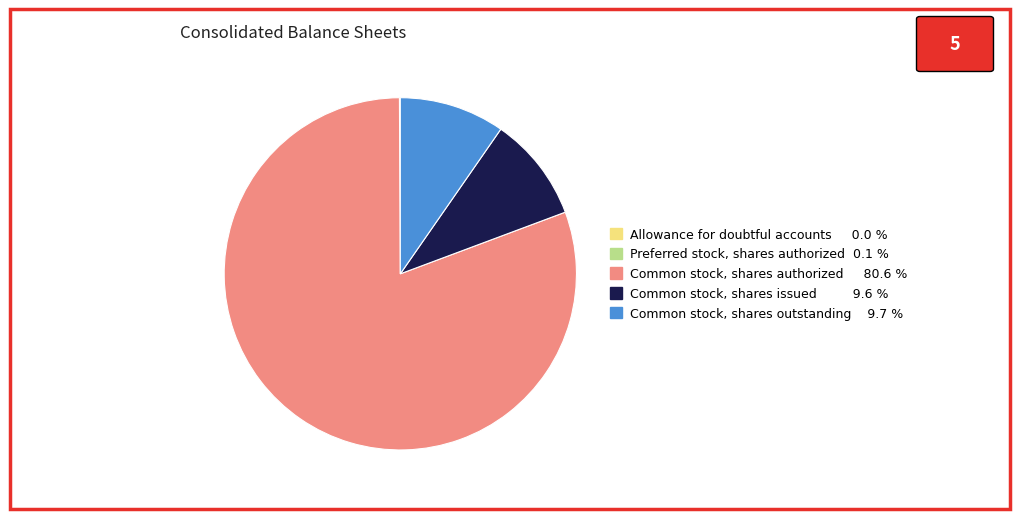

Does any single category account for the majority?

Yes